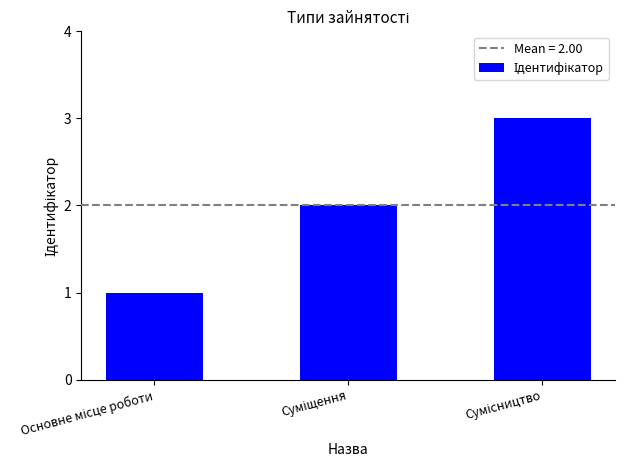

What is the maximum value shown in the chart?

3